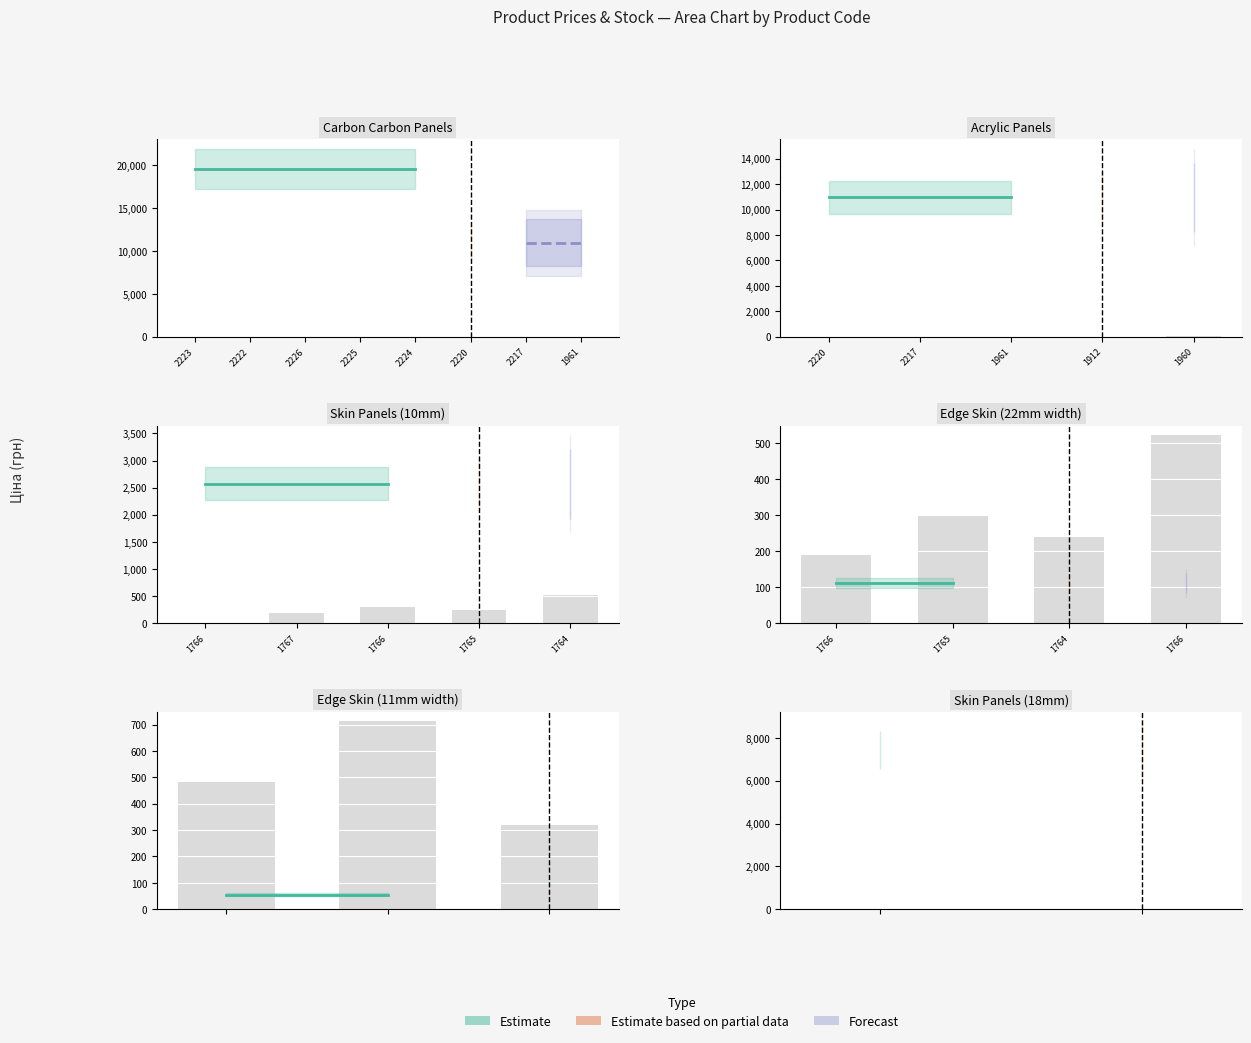

Between 2223 and 2222, which is larger?

2223